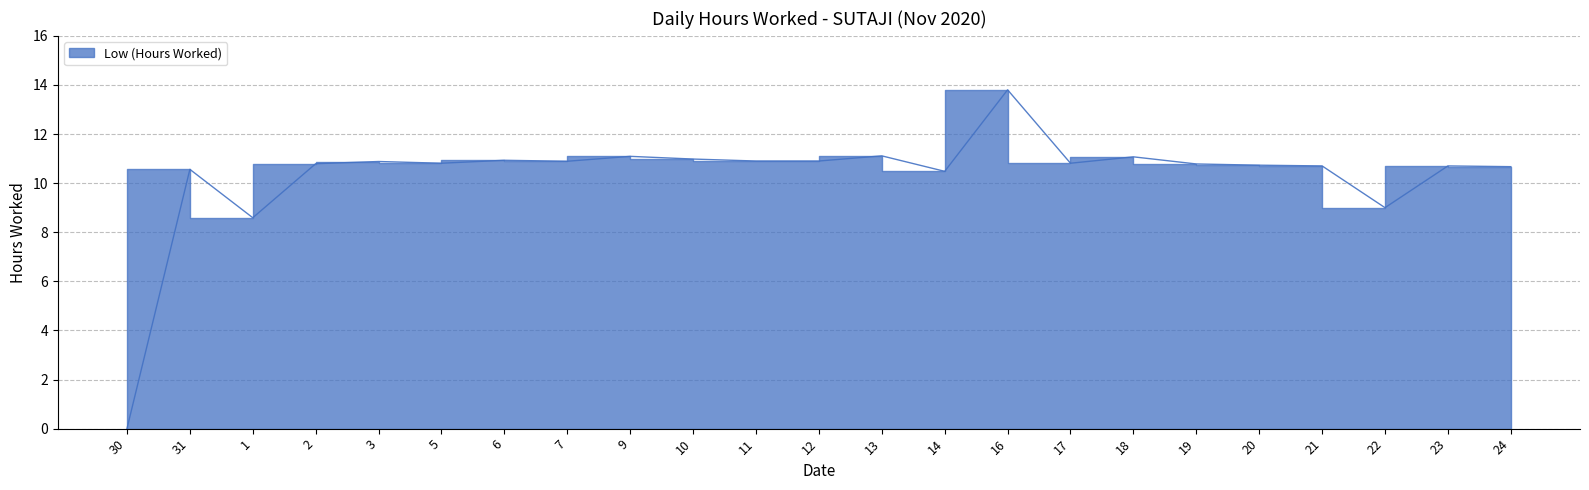

At which label is the value closest to 6?

1